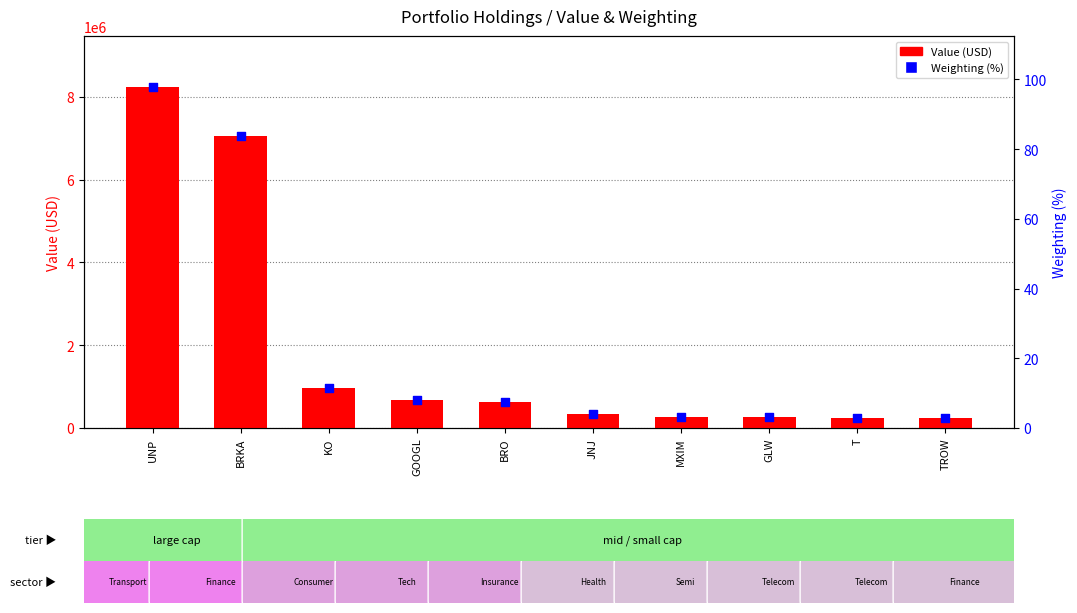

Is the value of Weighting (%) at UNP greater than the value of Value (USD) at KO?

No